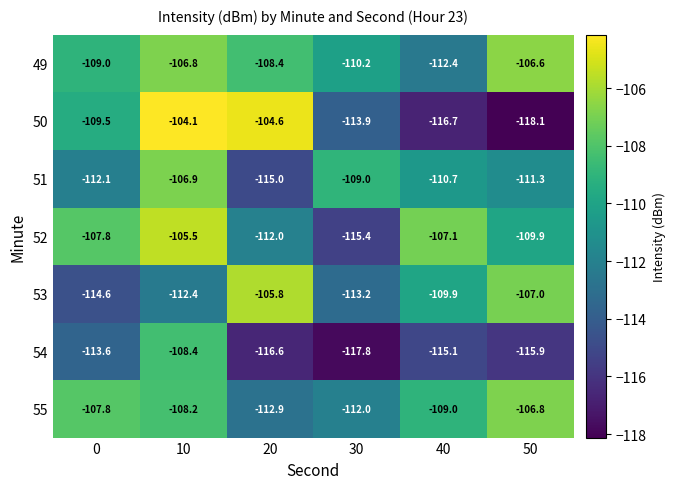

List the labels in order of 54 value, largest first.

10, 0, 40, 50, 20, 30